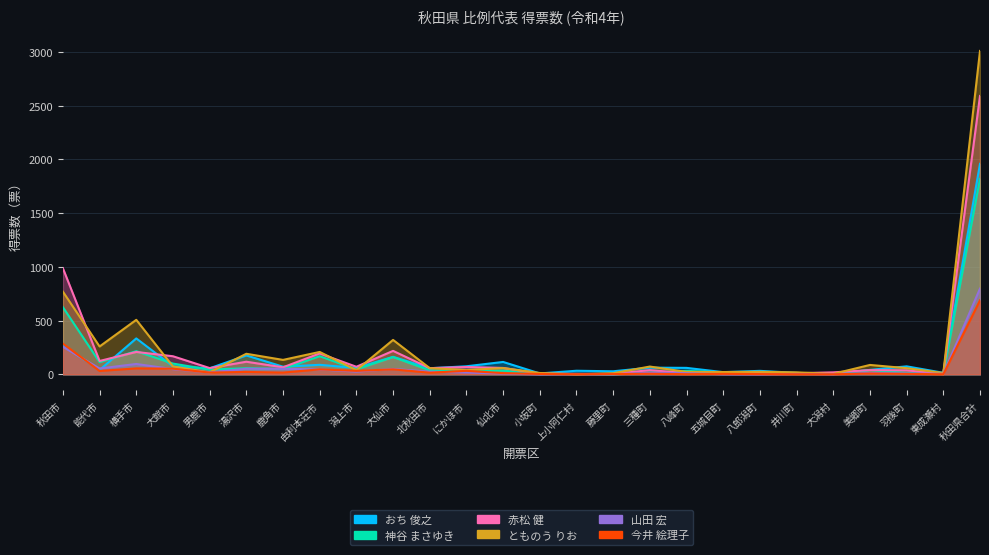

Which label corresponds to the smallest value in the chart?

藤里町